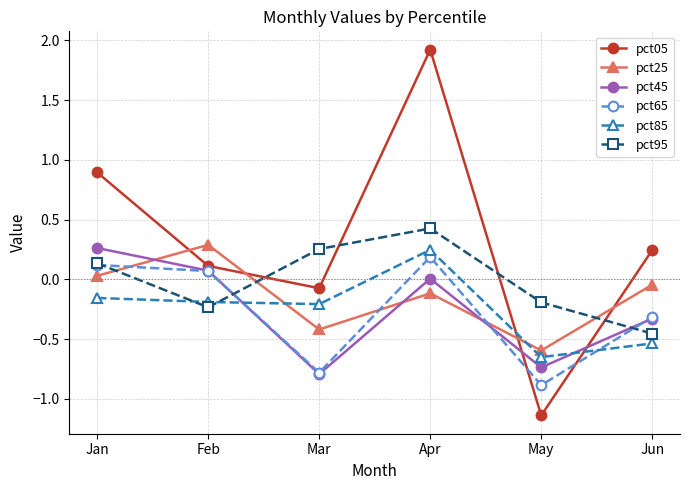

After their last crossing, which series has the higher values: pct05 or pct65?

pct05